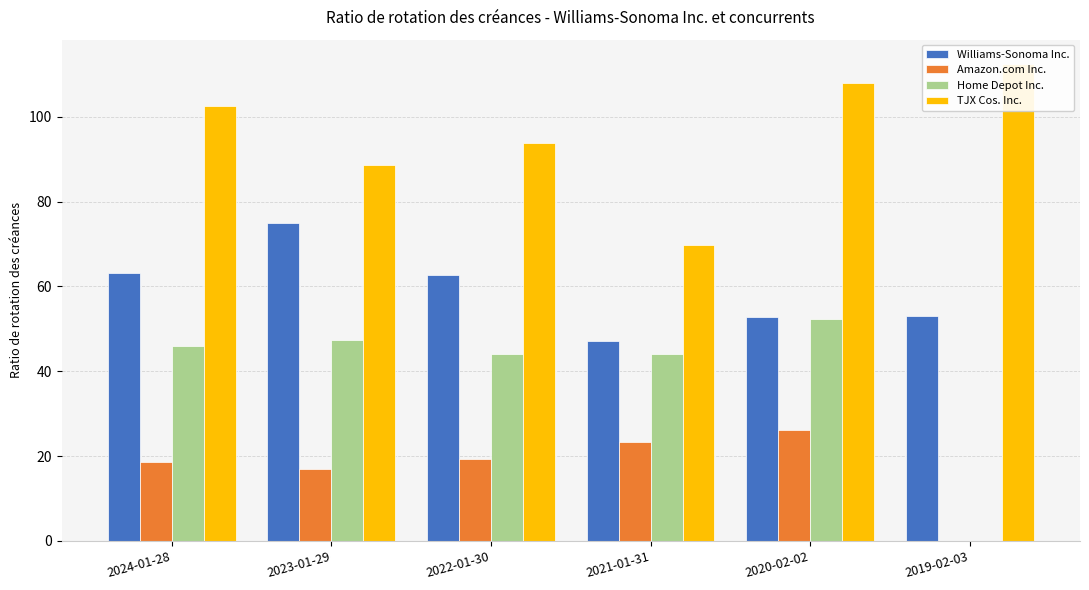

What is the value of the TJX Cos. Inc. bar at the 2nd from the left?

88.7